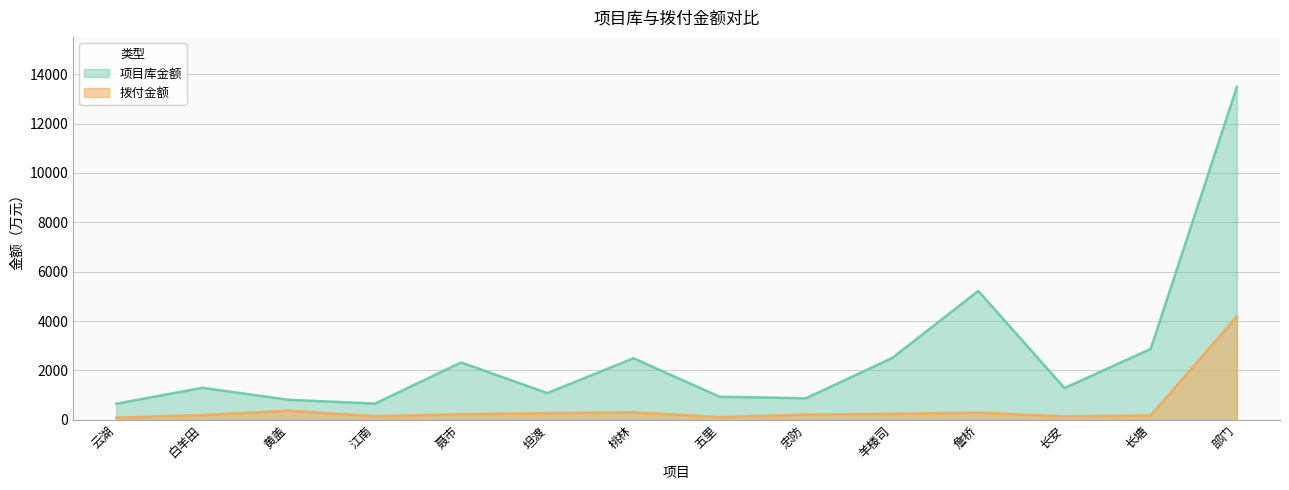

True or false: 项目库金额 has a value of 982.3 at 长塘.

False